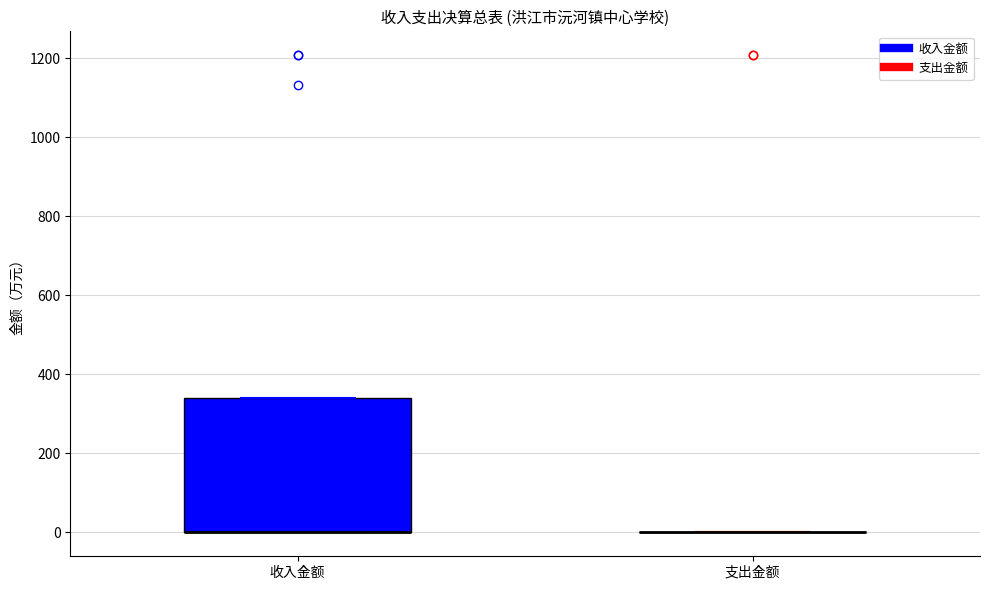

Reading left to right, transcribe this box plot: for each box, give where its median line is, the range the box spans, and where its two whiskers end, as read against the y-axis. The values are not printed on the chart, so give them approximately, as read against the axis.

收入金额: median 0 (drawn on the box's lower edge), box 0 to 340, whiskers 0 to 340
支出金额: box collapsed to a line at 0, whiskers 0 to 0